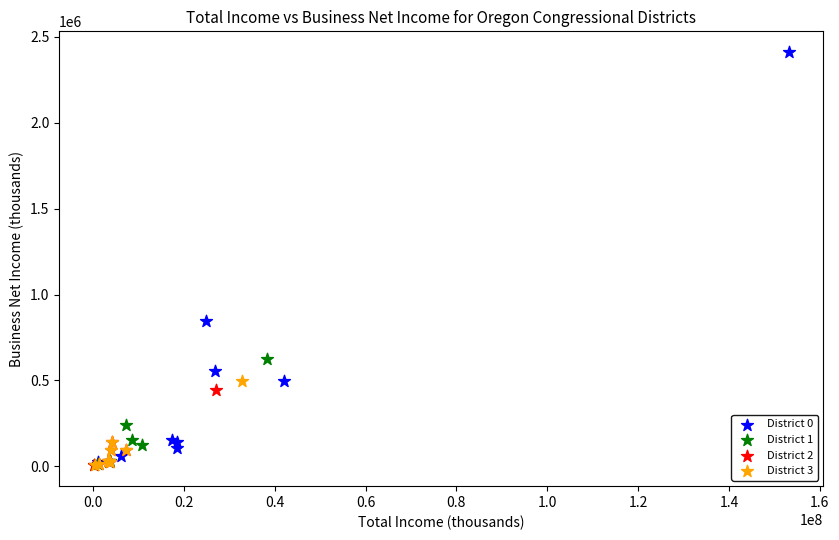

Which series reaches the maximum Y coordinate?

District 0